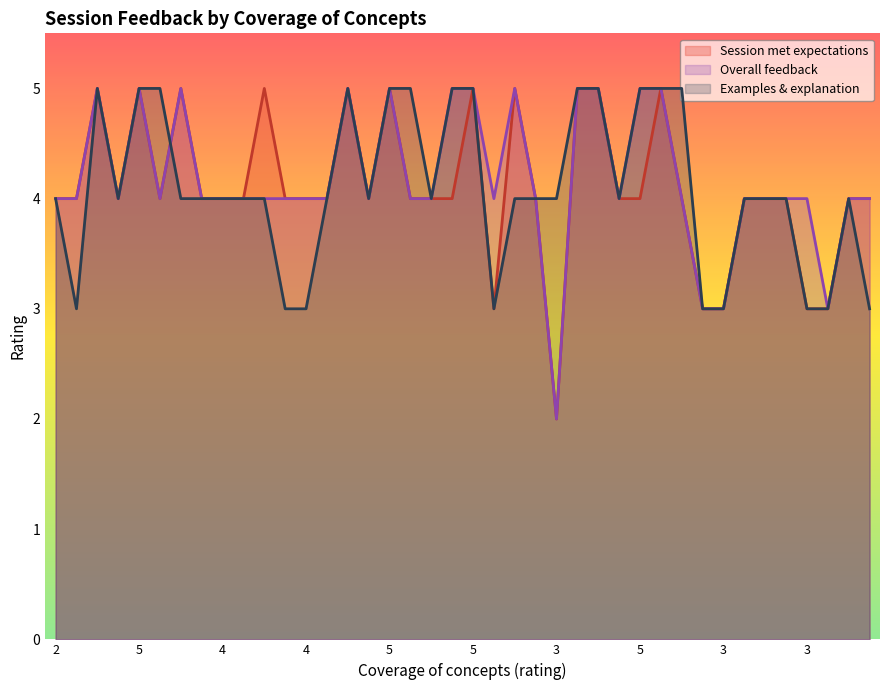

Where is 3.      Examples and explanation nearest to the value 4?

2